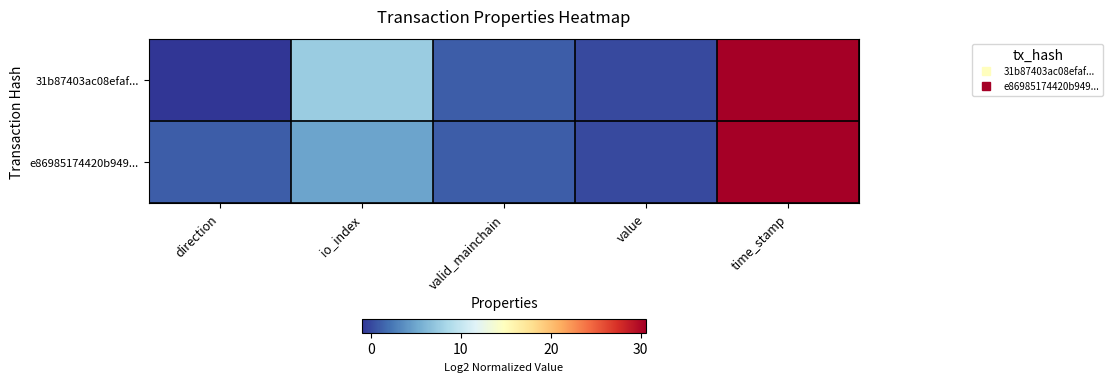

Which series has the largest range (max minus min)?

31b87403ac08efaf...